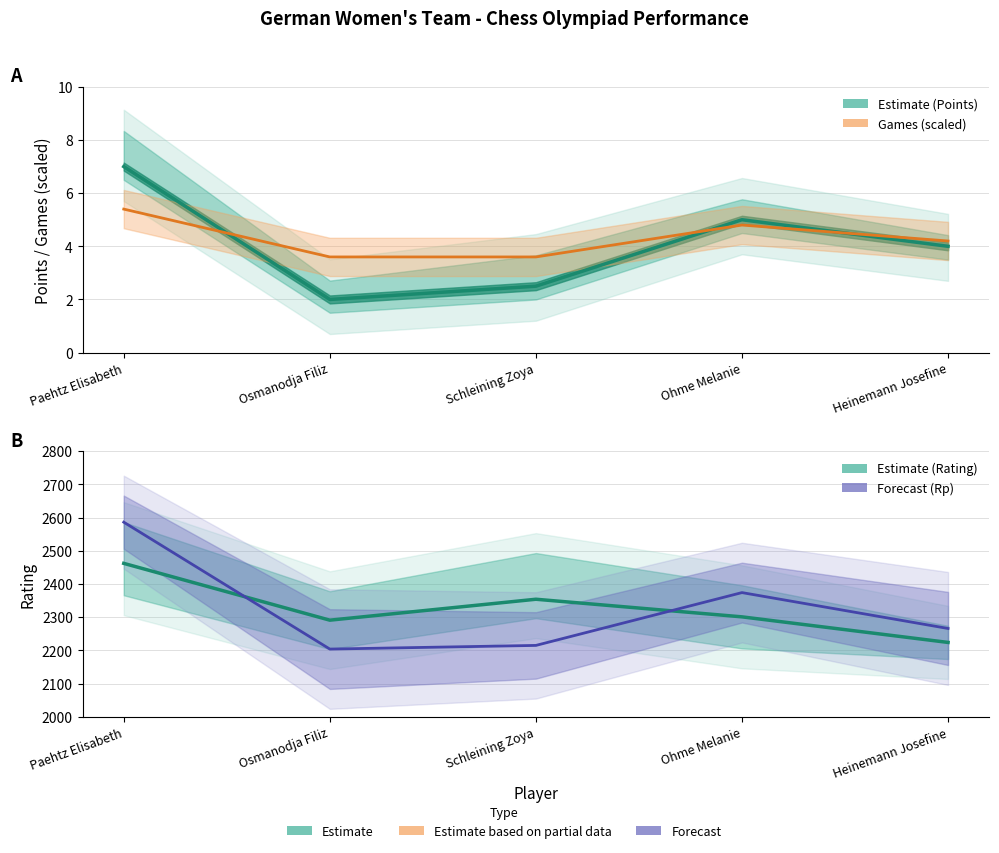

Does the chart display data point markers on the line(s)?

No